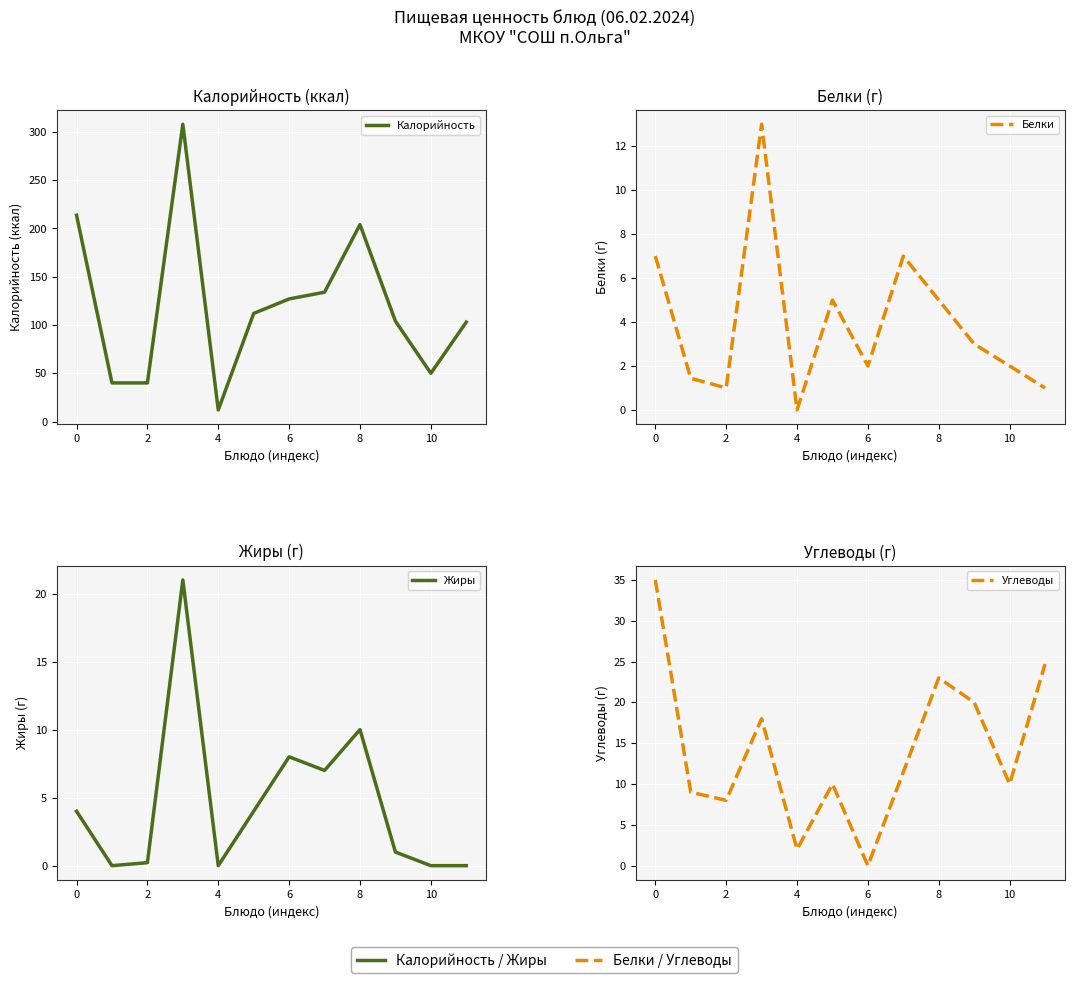

At how many categories does at least one series exceed 208?

2